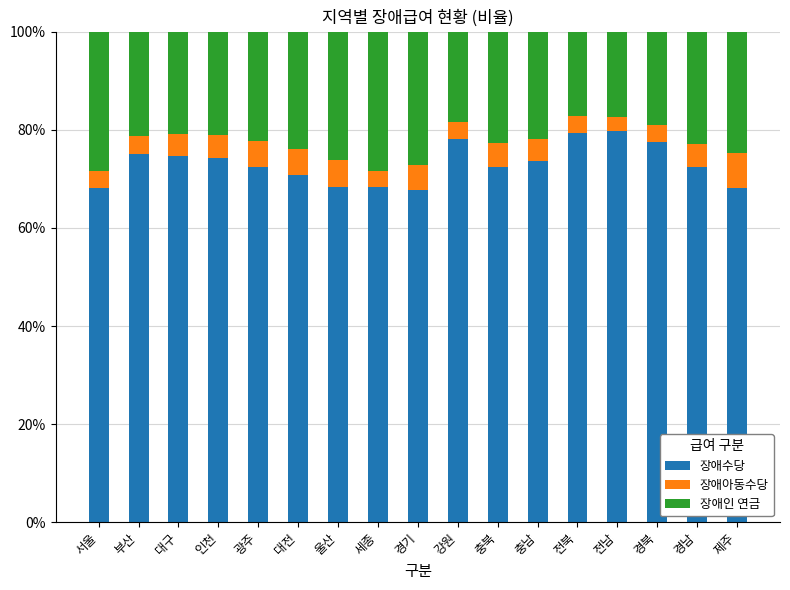

The value of 장애수당 at 대구 is 74.7. True or false?

True